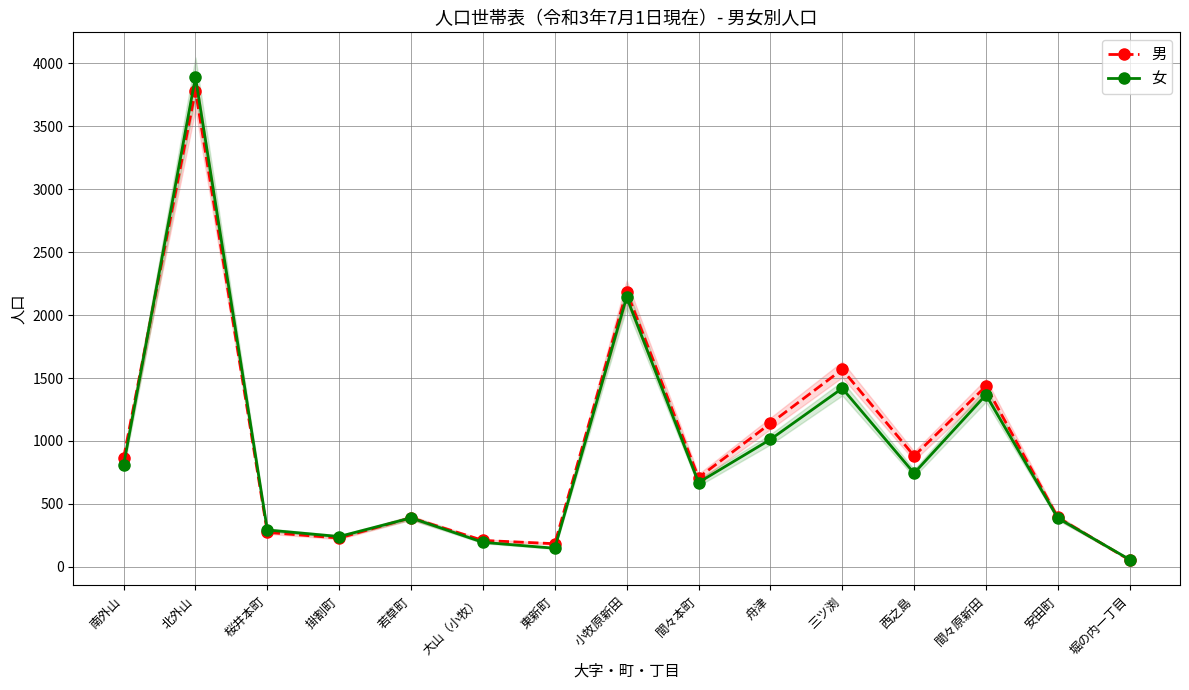

How many lines are shown in the chart?

2